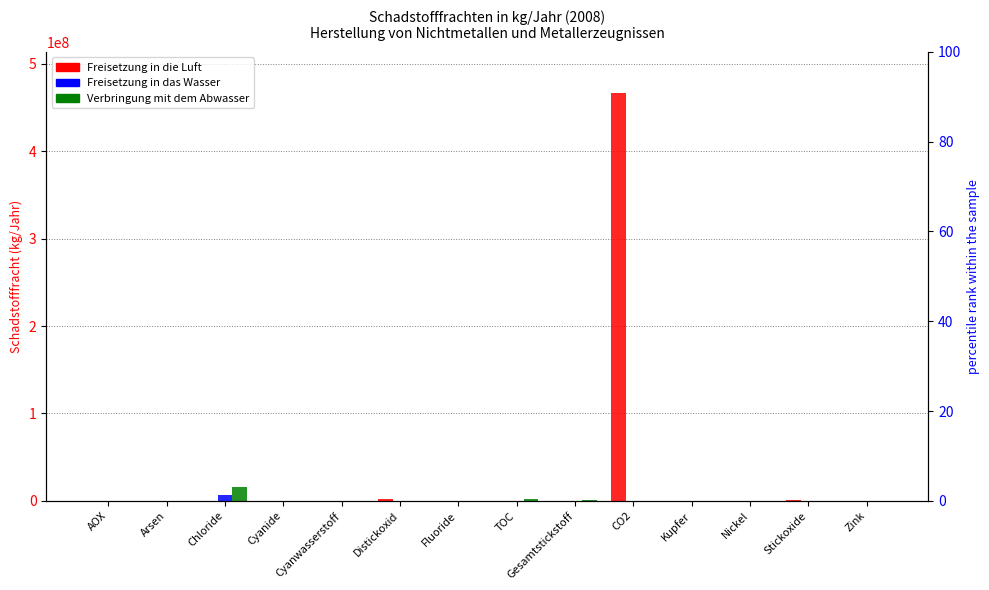

Is it true that Verbringung mit dem Abwasser equals 0 at Fluoride?

True